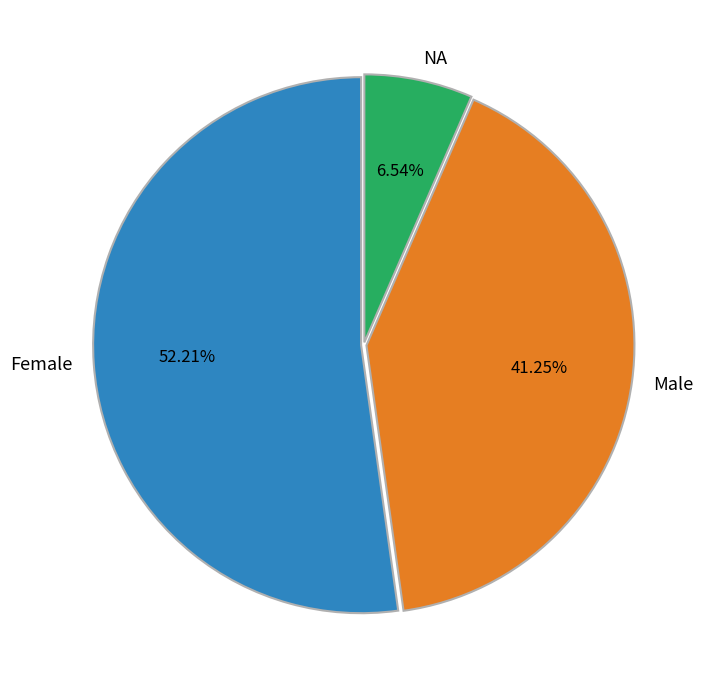

Which has a higher value, NA or Male?

Male